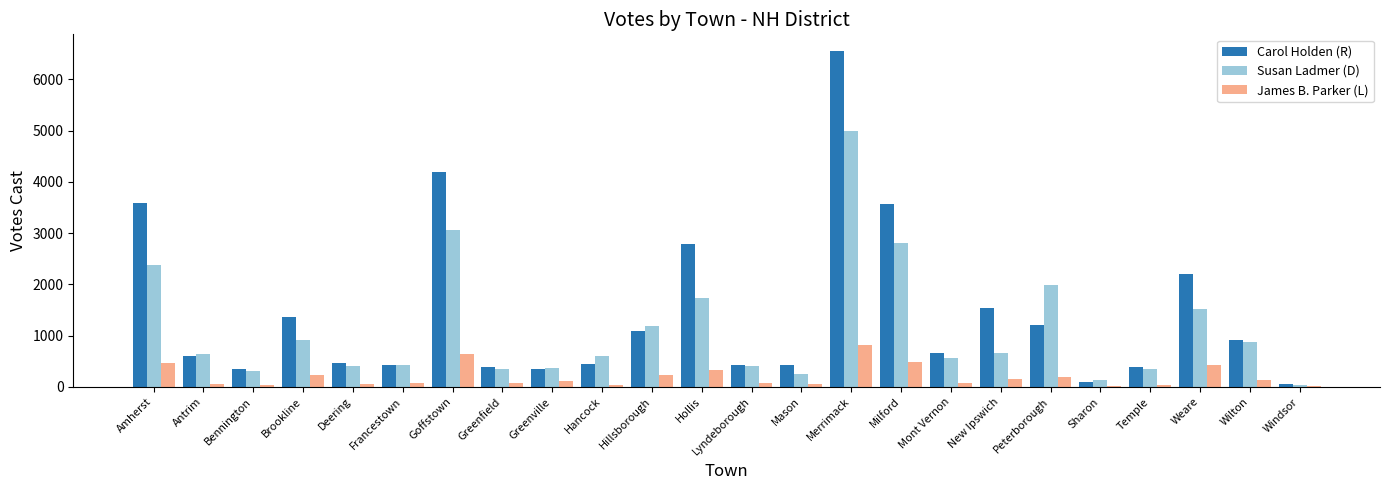

What is the sum of the Susan Ladmer (D) values at Wilton and New Ipswich?

1540